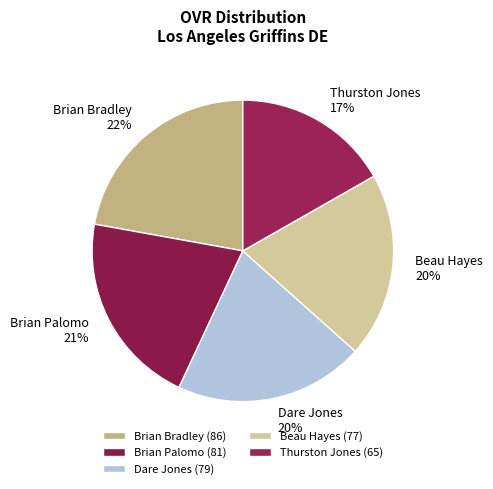

To the nearest percent, what percentage of the pie is Dare Jones?

20%